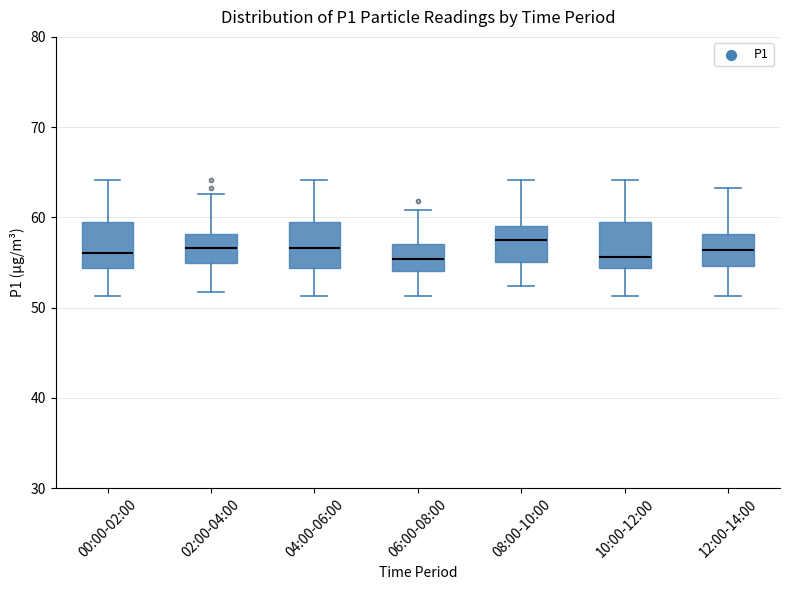

Reading left to right, read every box against the y-axis: the position of its median line, the range the box covers, and the ends of its whiskers. The values are not printed on the chart, so give them approximately, as read against the axis.

00:00-02:00: median 56, box 54 to 59, whiskers 51 to 64
02:00-04:00: median 57, box 55 to 58, whiskers 52 to 63
04:00-06:00: median 57, box 54 to 59, whiskers 51 to 64
06:00-08:00: median 55, box 54 to 57, whiskers 51 to 61
08:00-10:00: median 57, box 55 to 59, whiskers 52 to 64
10:00-12:00: median 56, box 54 to 59, whiskers 51 to 64
12:00-14:00: median 56, box 55 to 58, whiskers 51 to 63